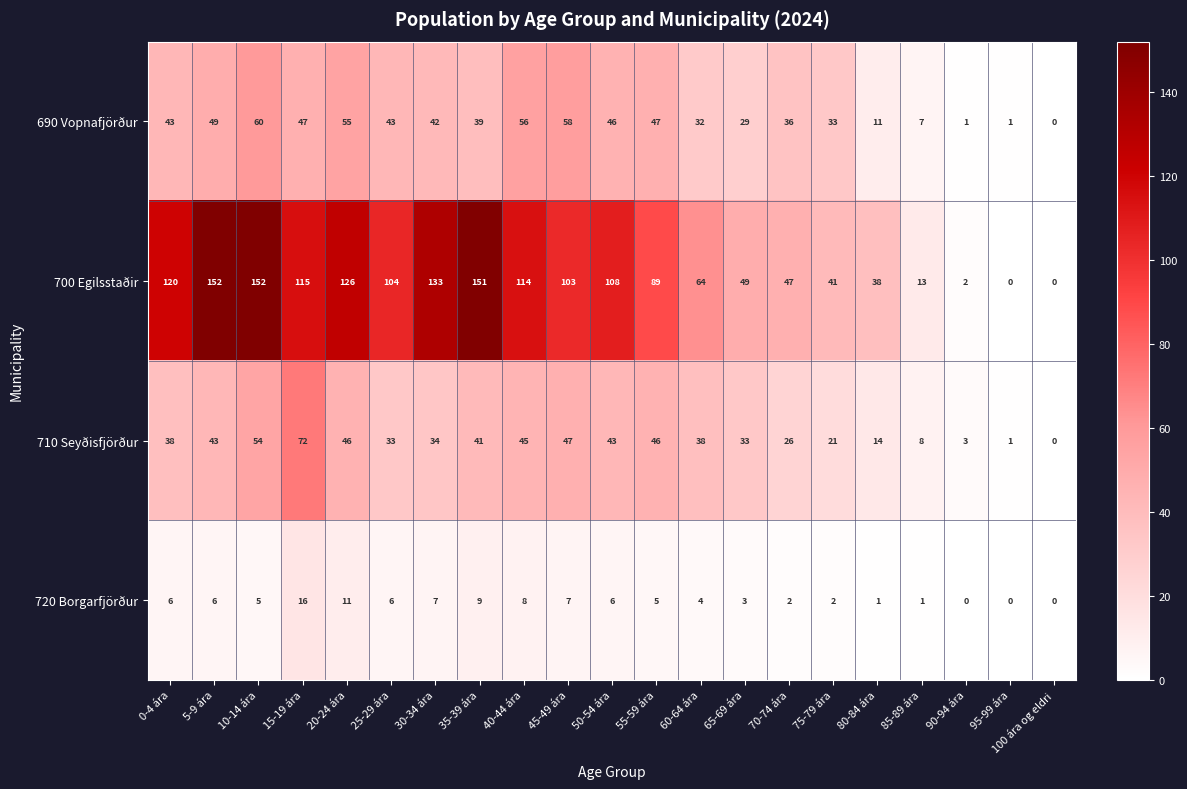

At which category is the sum across all series the highest?

10-14 ára